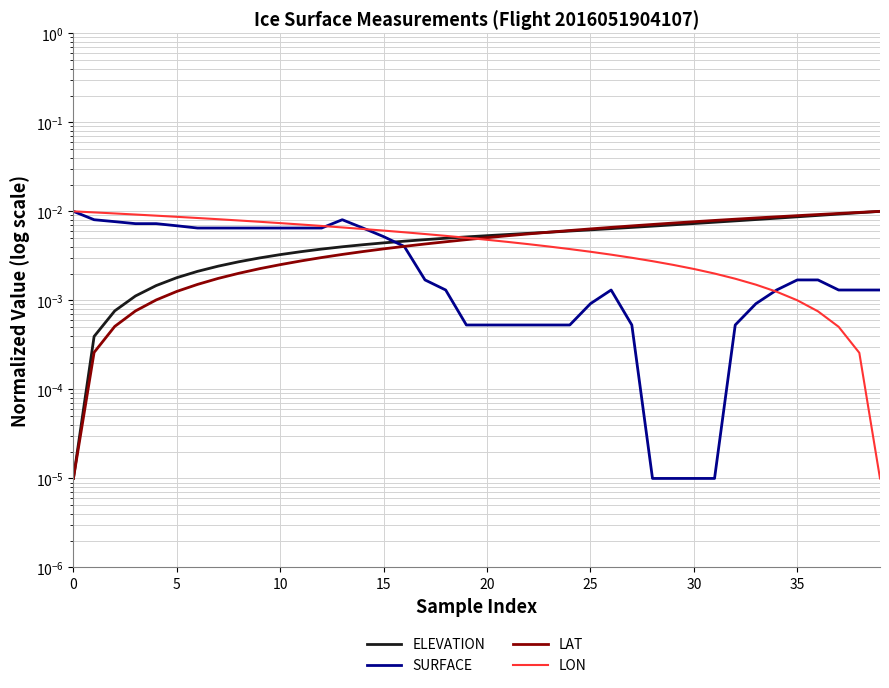

How many times do LAT and ELEVATION cross each other?

1